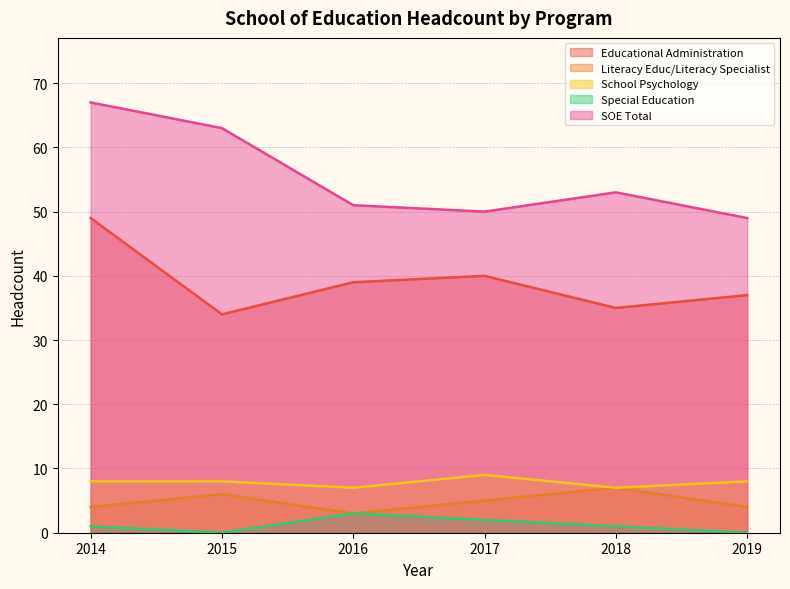

What is the difference between the maximum and minimum values in the School Psychology series?

2